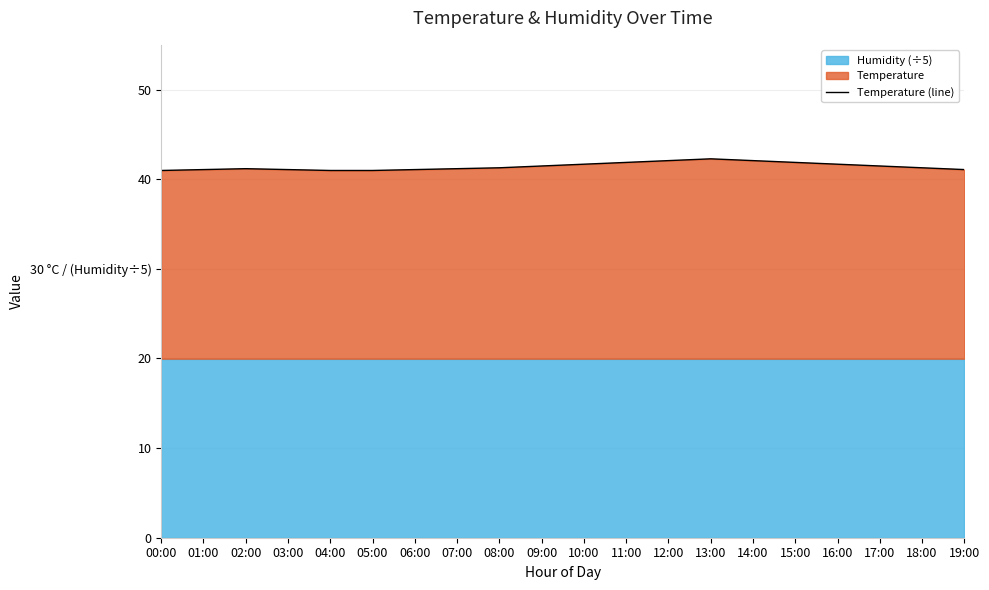

What is the label of the 14th point from the left?

13:00